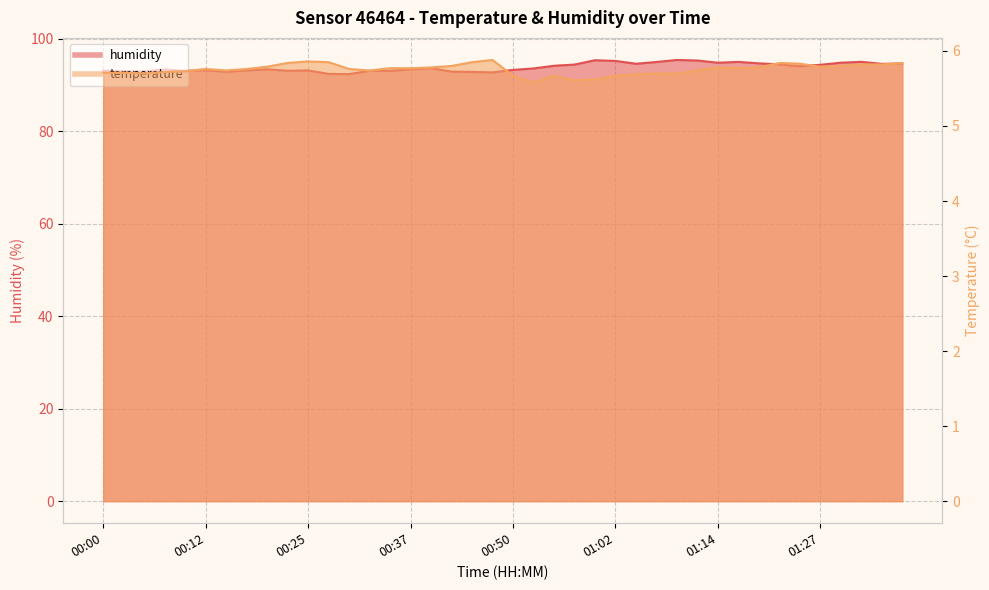

What are all the series names shown in the legend?

temperature, humidity